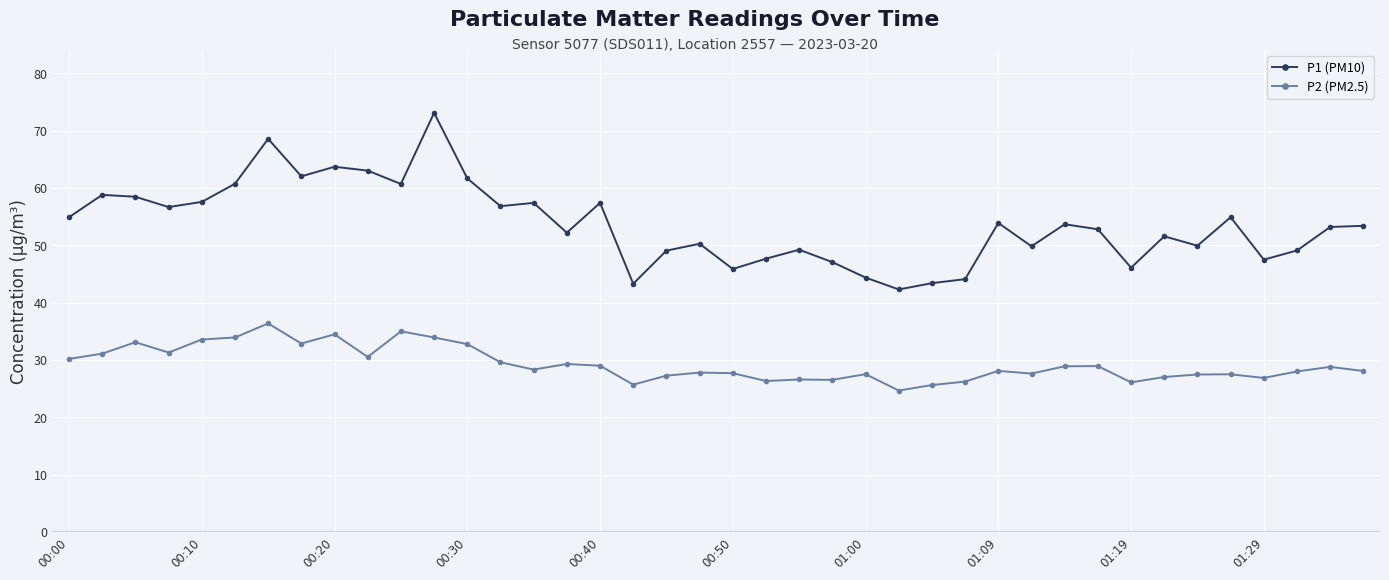

What is the minimum value for P1 (PM10)?

42.3